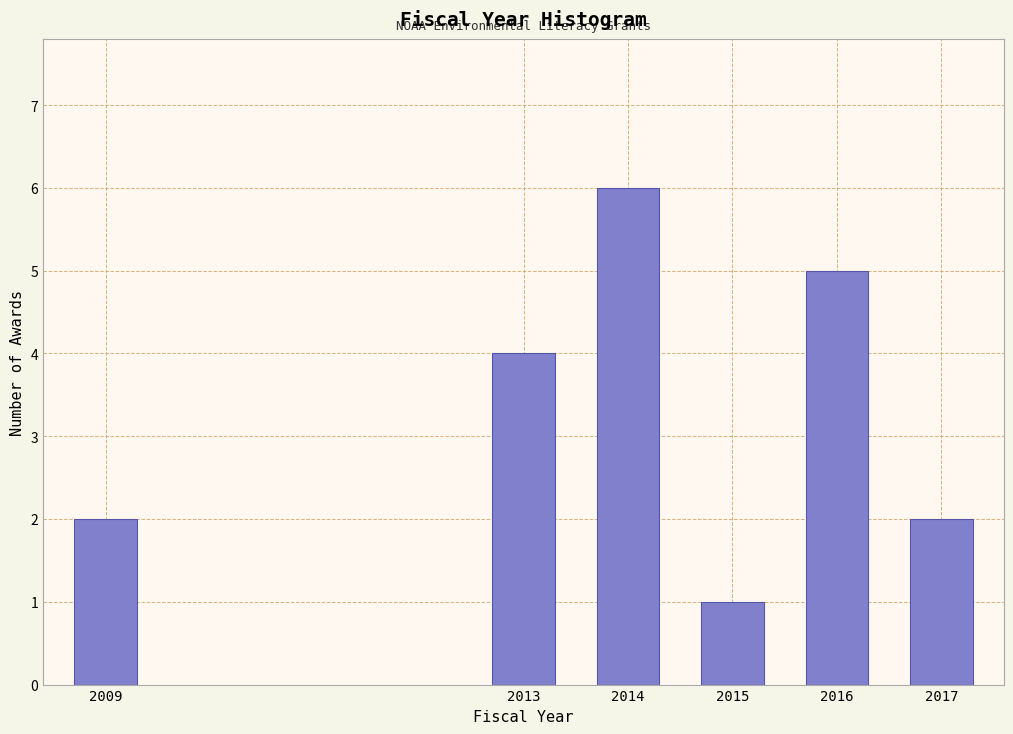

Reading right to left, extract all data points from this chart.

2	5	1	6	4	2